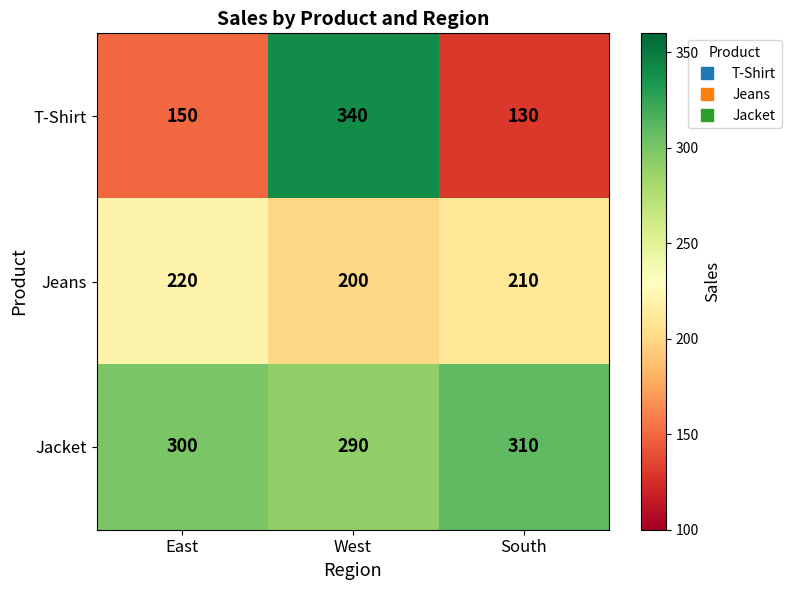

Rank the series at East from highest to lowest value.

Jacket, Jeans, T-Shirt